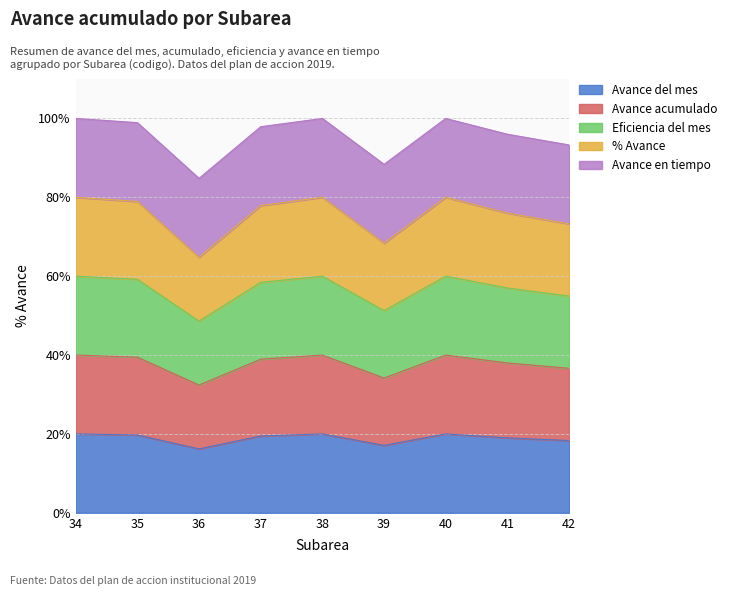

Which category has the lowest value in the Avance del mes series?

36